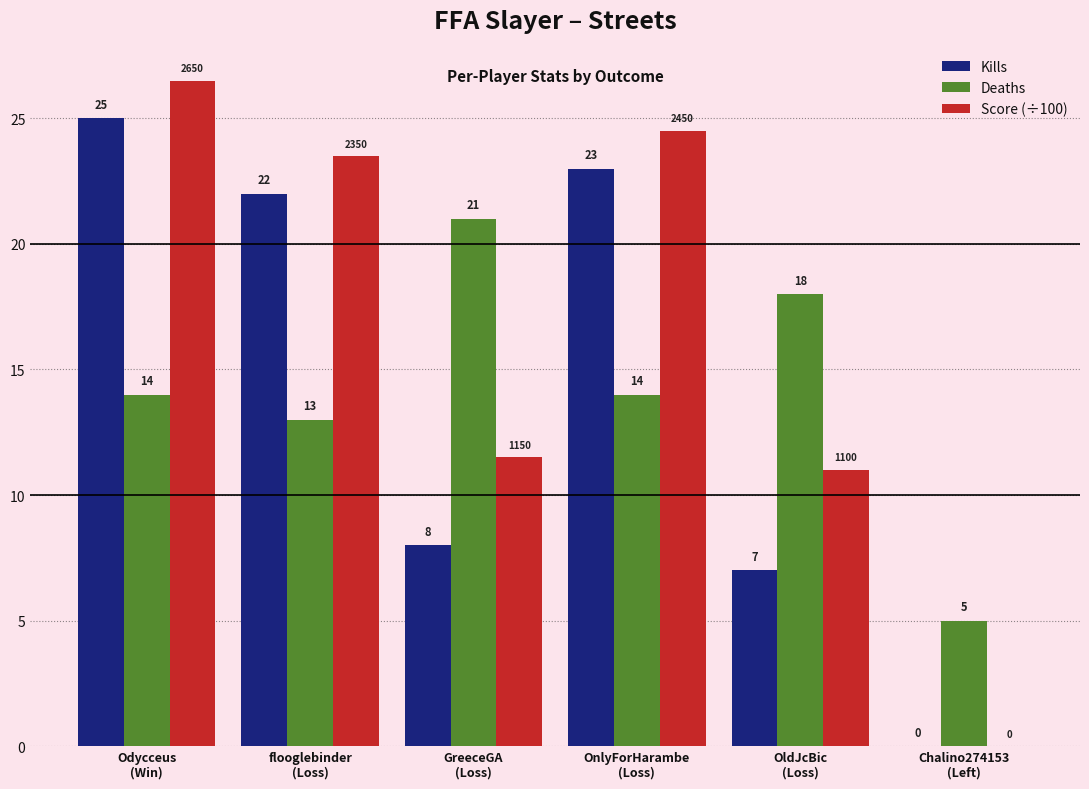

What is the sum of all Deaths values?

85.0